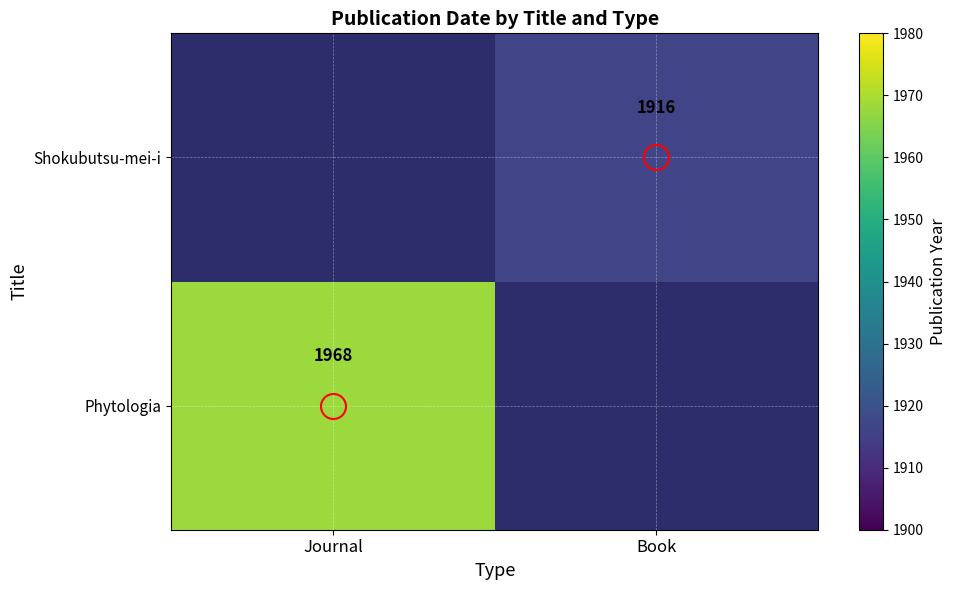

Is it true that Shokubutsu-mei-i equals 1916.0 at Book?

True